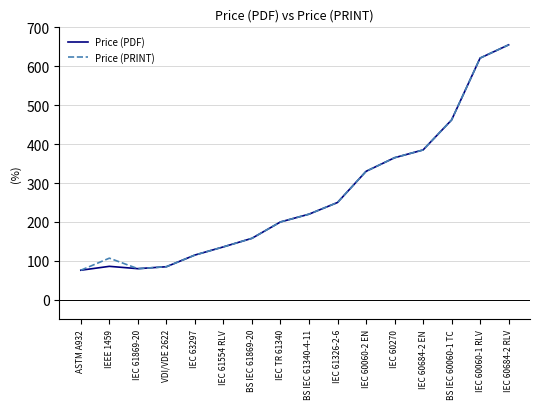

How many lines are shown in the chart?

2